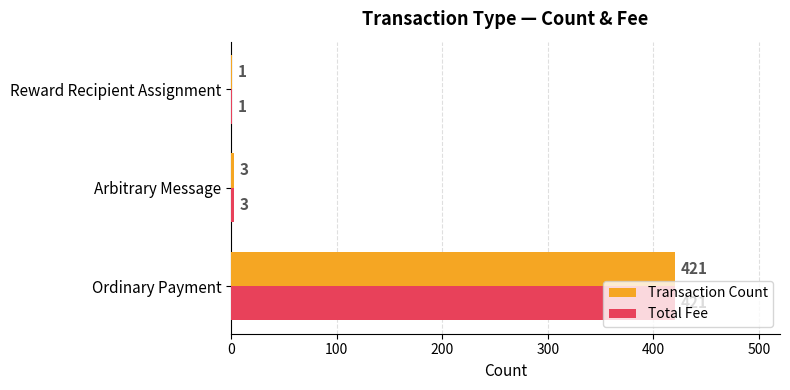

What is the maximum value for Transaction Count?

421